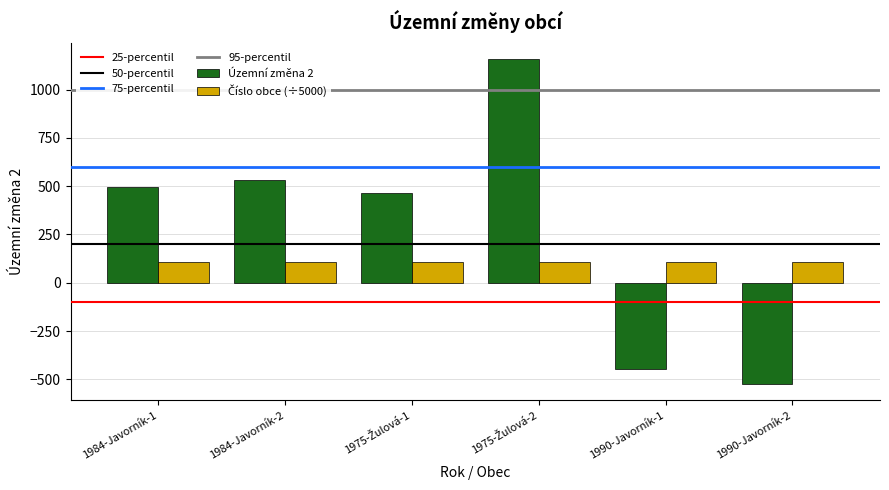

What is the approximate value of Územní změna 2 at 1990-Javorník-2?

-524.0